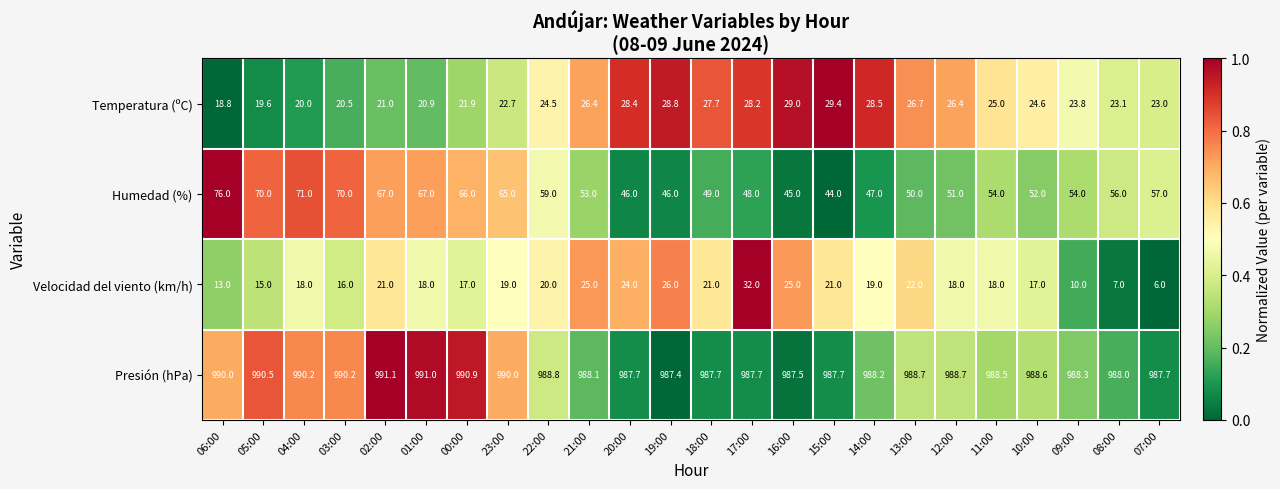

True or false: Temperatura (ºC) has a value of 28.5 at 14:00.

True